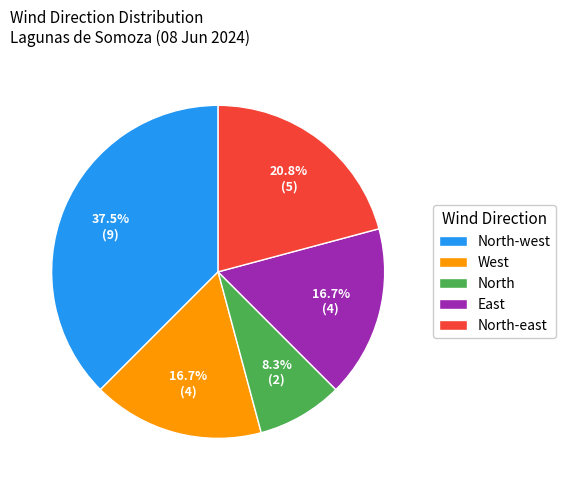

How many segments does this pie chart have?

5